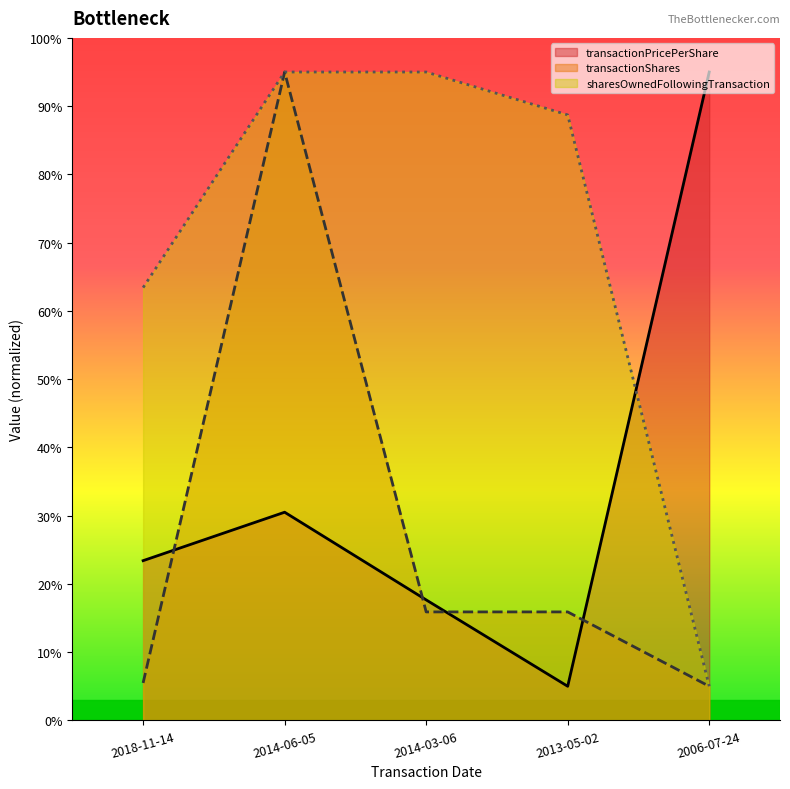

How many interior local peaks does the transactionPricePerShare series have?

1